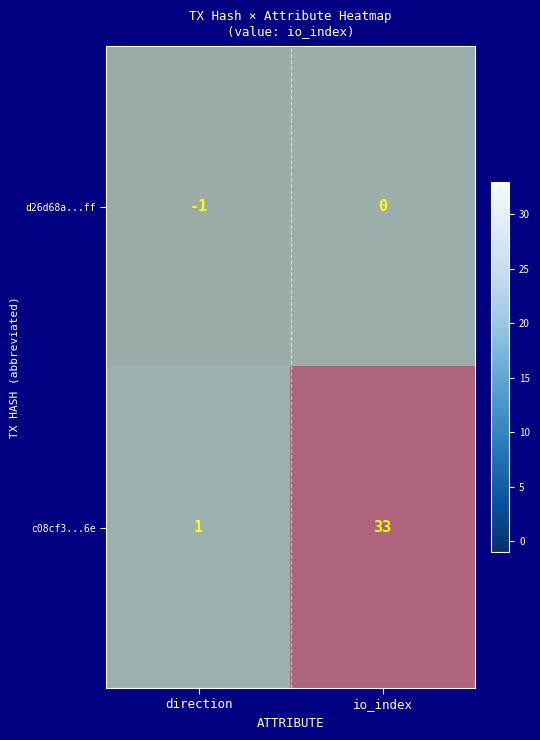

Count the number of categories in the chart.

2